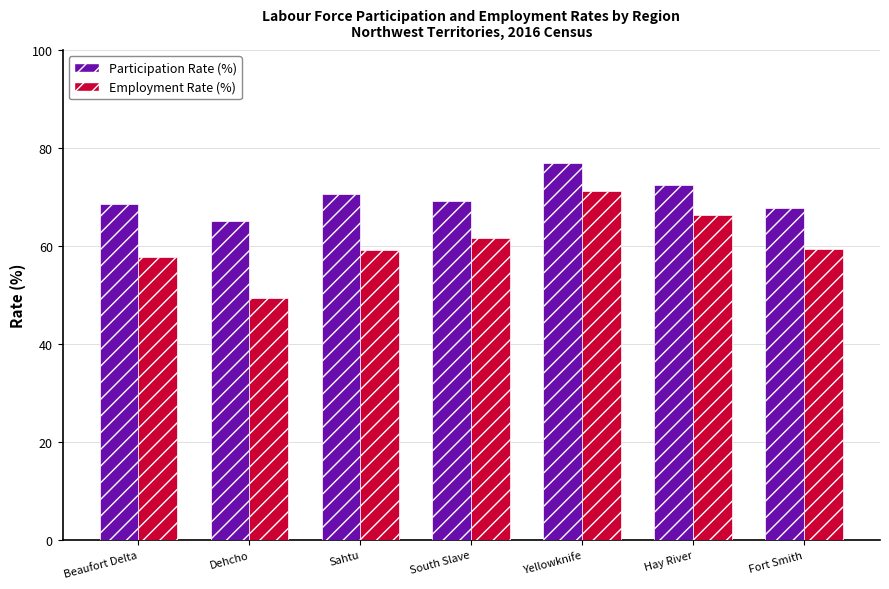

What is the difference between the highest and lowest values at South Slave?

7.5